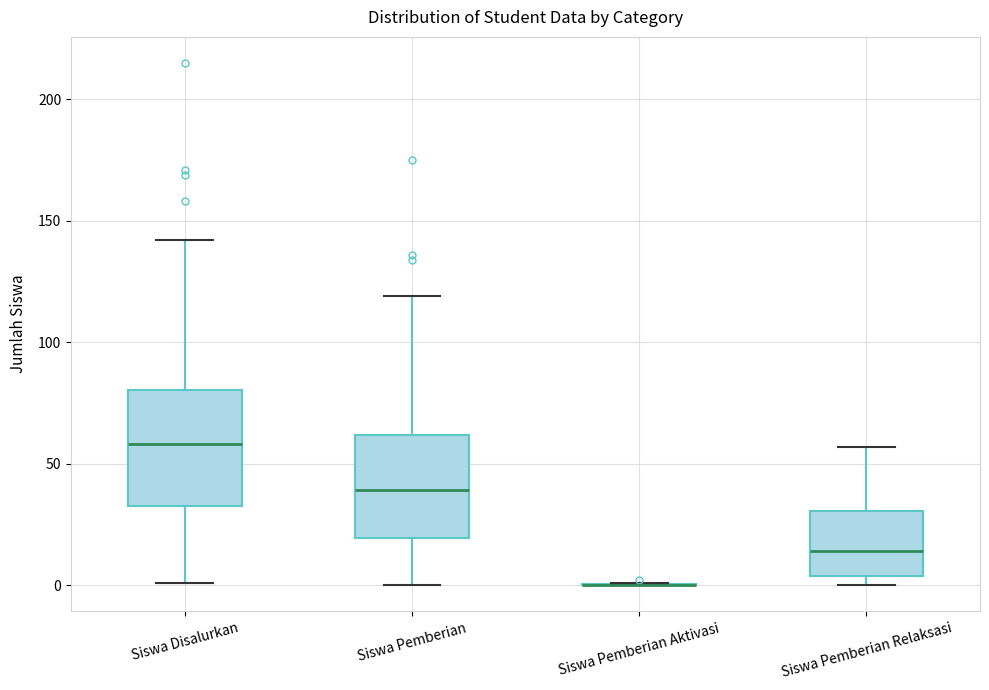

Reading left to right, read every box against the y-axis: the position of its median line, the range the box covers, and the ends of its whiskers. The values are not printed on the chart, so give them approximately, as read against the axis.

Siswa Disalurkan: median 60, box 35 to 80, whiskers 0 to 140
Siswa Pemberian: median 40, box 20 to 60, whiskers 0 to 120
Siswa Pemberian Aktivasi: box collapsed to a line at 0, whiskers 0 to 0
Siswa Pemberian Relaksasi: median 15, box 5 to 30, whiskers 0 to 55